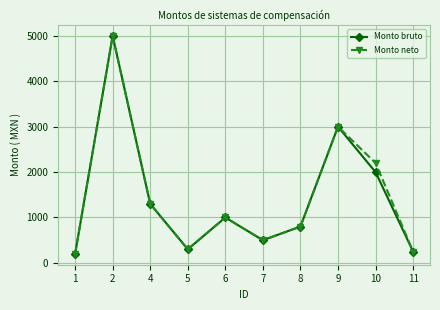

What is the average value of the Monto neto series?

1455